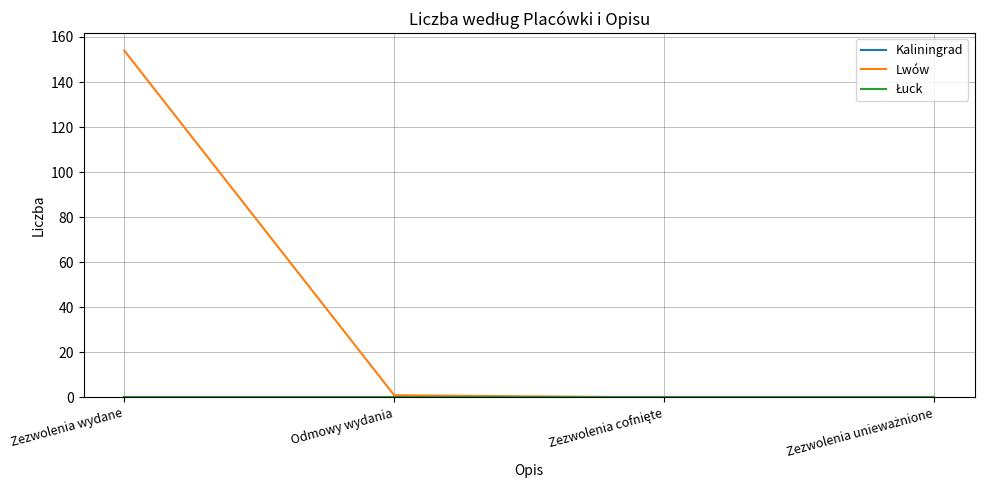

Reading left to right, what are all the values shown in this chart?

Kaliningrad: 0	0	0	0
Lwów: 154	1	0	0
Łuck: 0	0	0	0